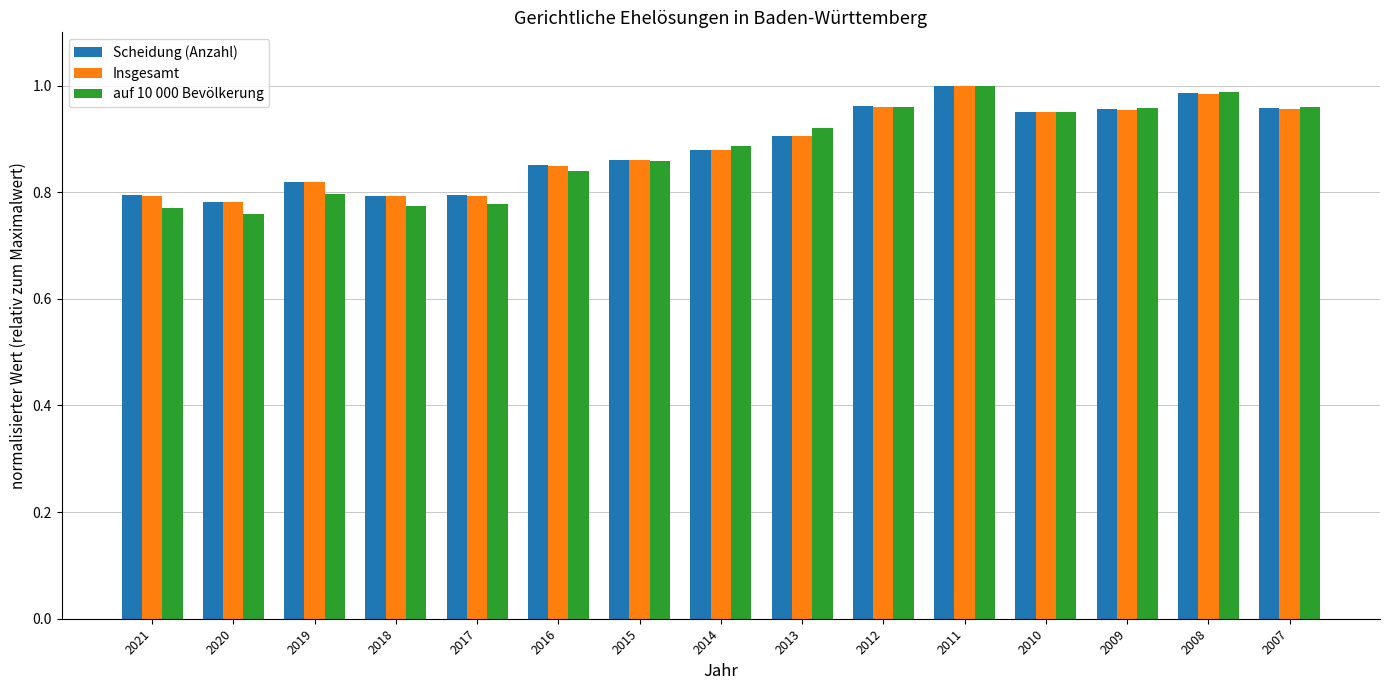

What is the total value across all series at 2009?

2.9